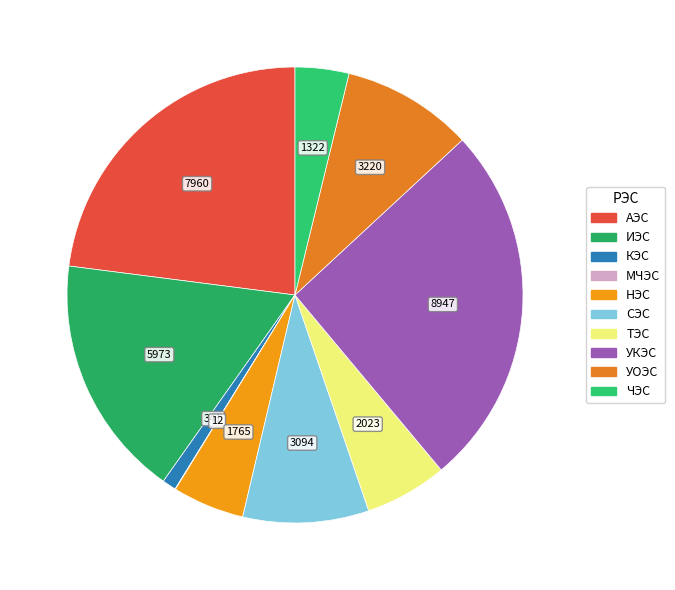

Which slice is the smallest?

МЧЭС